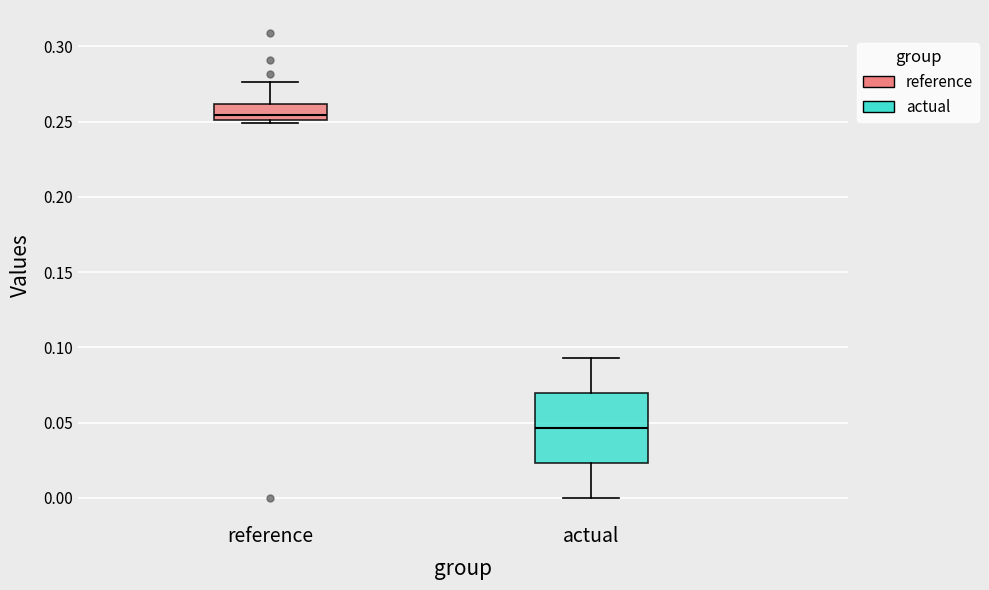

Which box is the tallest, from its lower edge to its upper edge?

actual